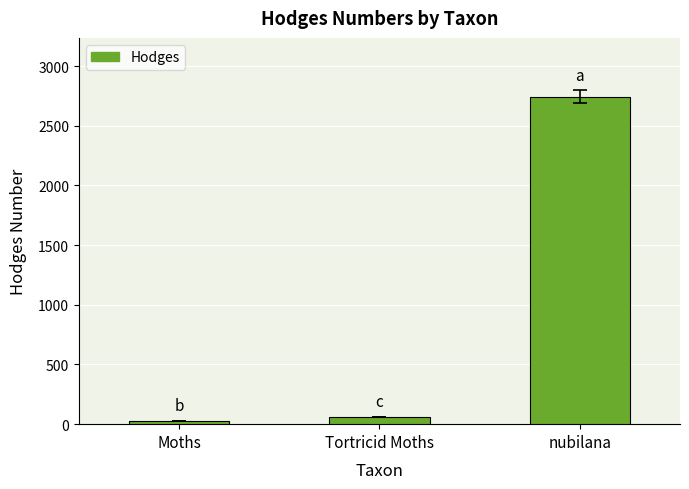

Where is the data nearest to the value 1386?

Tortricid Moths